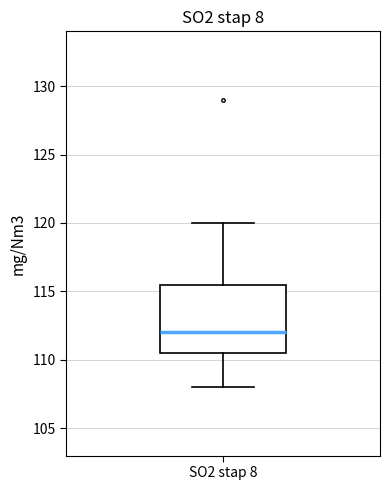

Read this box plot against the y-axis: the position of the median line, the range covered by the box, and the ends of both whiskers. The values are not printed on the chart, so give them approximately, as read against the axis.

median 112.0, box 110.5 to 115.5, whiskers 108.0 to 120.0